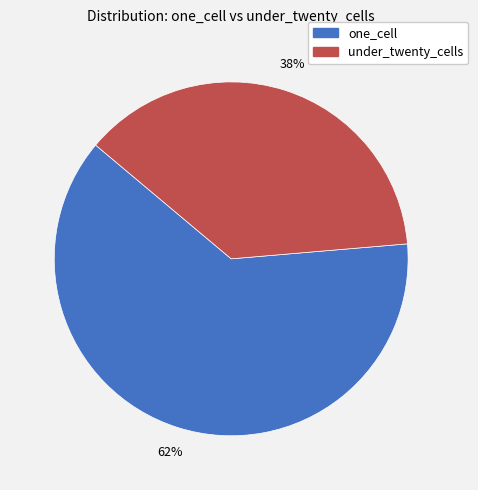

How many segments does this pie chart have?

2